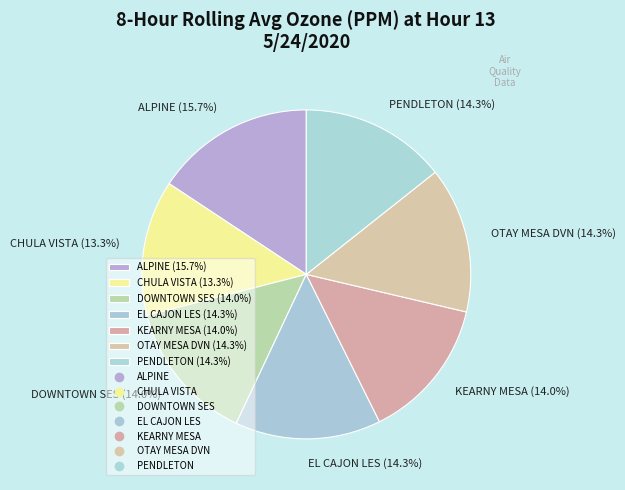

What is the largest slice in the pie chart?

ALPINE